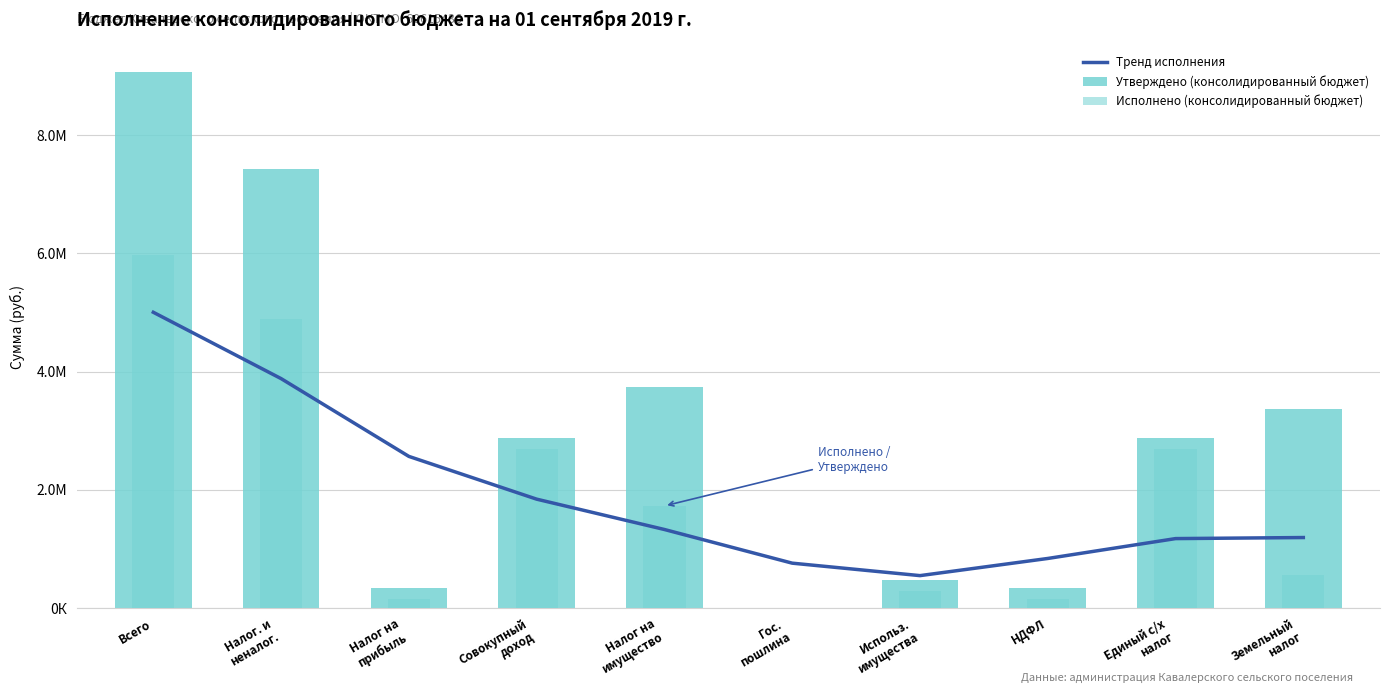

At which category is the sum across all series the highest?

Всего